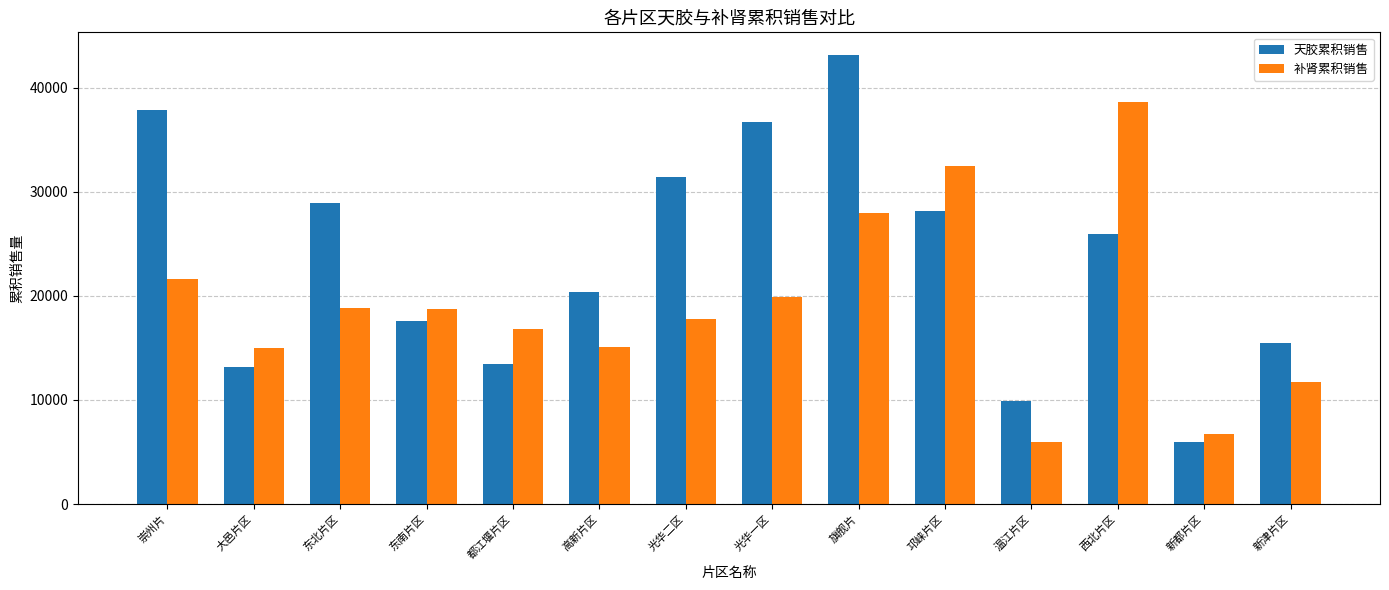

At how many categories does at least one series exceed 13254?

12